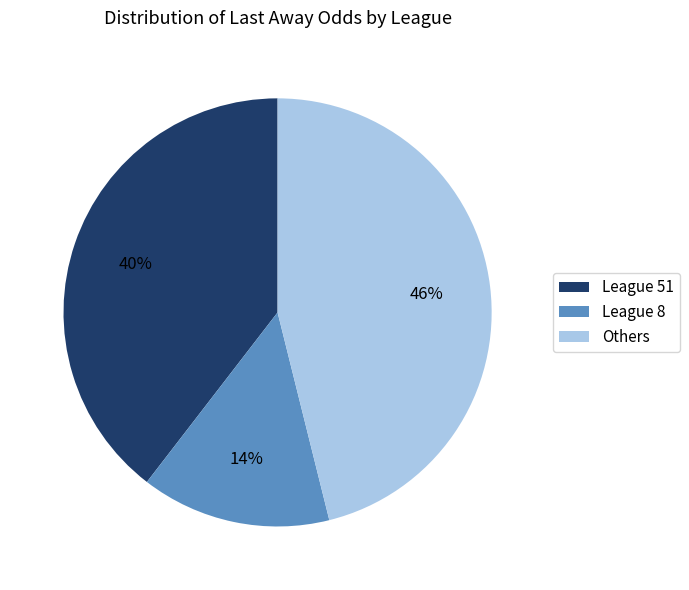

Rank the categories by value from highest to lowest.

Others, League 51, League 8